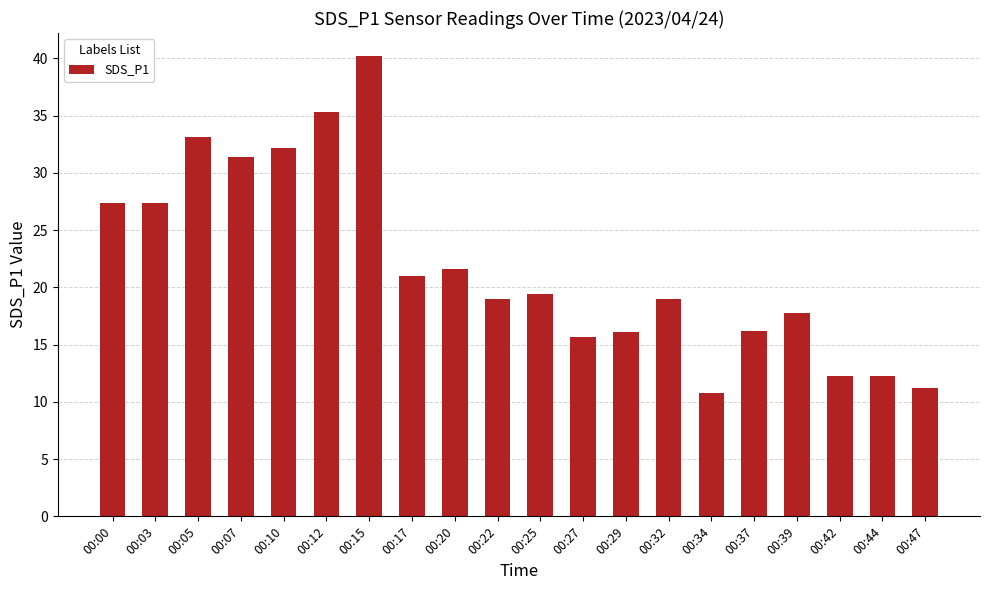

How many bars are there in total?

20